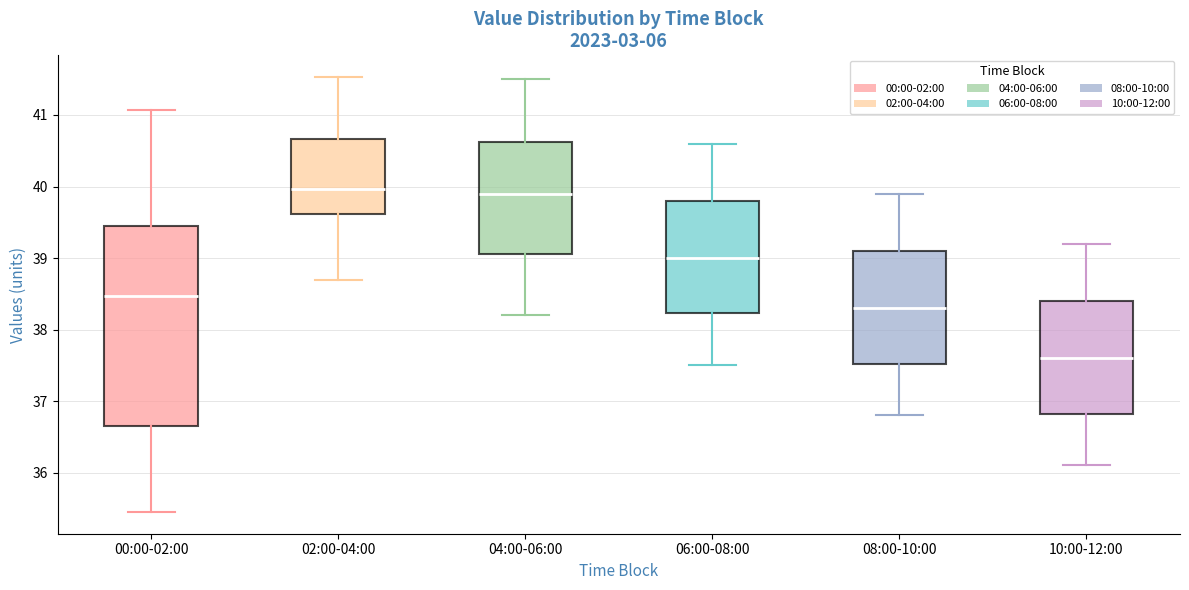

Reading left to right, read every box against the y-axis: the position of its median line, the range the box covers, and the ends of its whiskers. The values are not printed on the chart, so give them approximately, as read against the axis.

00:00-02:00: median 38.5, box 36.6 to 39.4, whiskers 35.5 to 41.1
02:00-04:00: median 40.0, box 39.6 to 40.7, whiskers 38.7 to 41.5
04:00-06:00: median 39.9, box 39.1 to 40.6, whiskers 38.2 to 41.5
06:00-08:00: median 39.0, box 38.2 to 39.8, whiskers 37.5 to 40.6
08:00-10:00: median 38.3, box 37.5 to 39.1, whiskers 36.8 to 39.9
10:00-12:00: median 37.6, box 36.8 to 38.4, whiskers 36.1 to 39.2